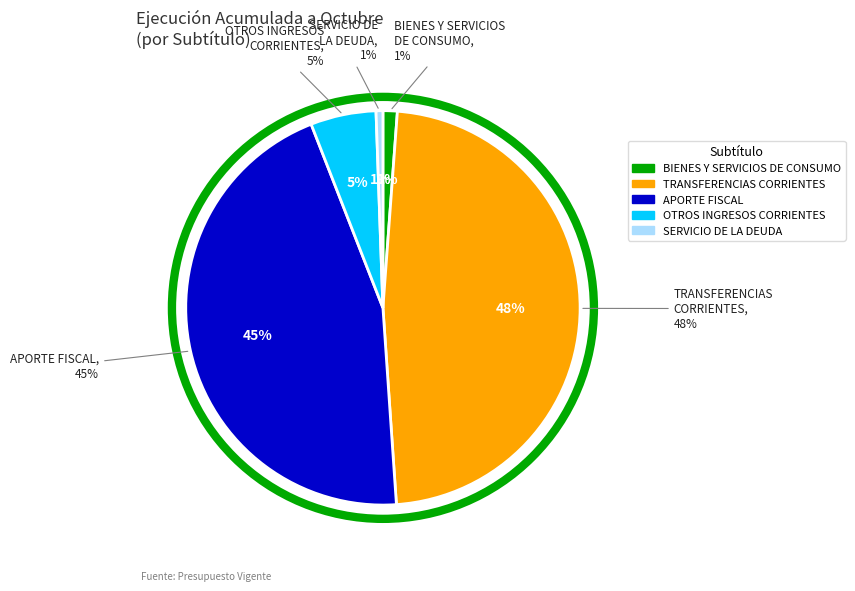

To the nearest percent, what portion does APORTE FISCAL represent?

45%